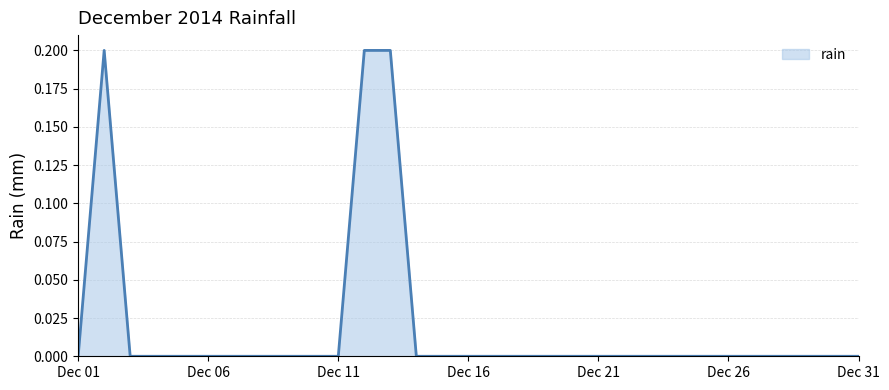

True or false: the data shows 0.0 at Dec 06.

True